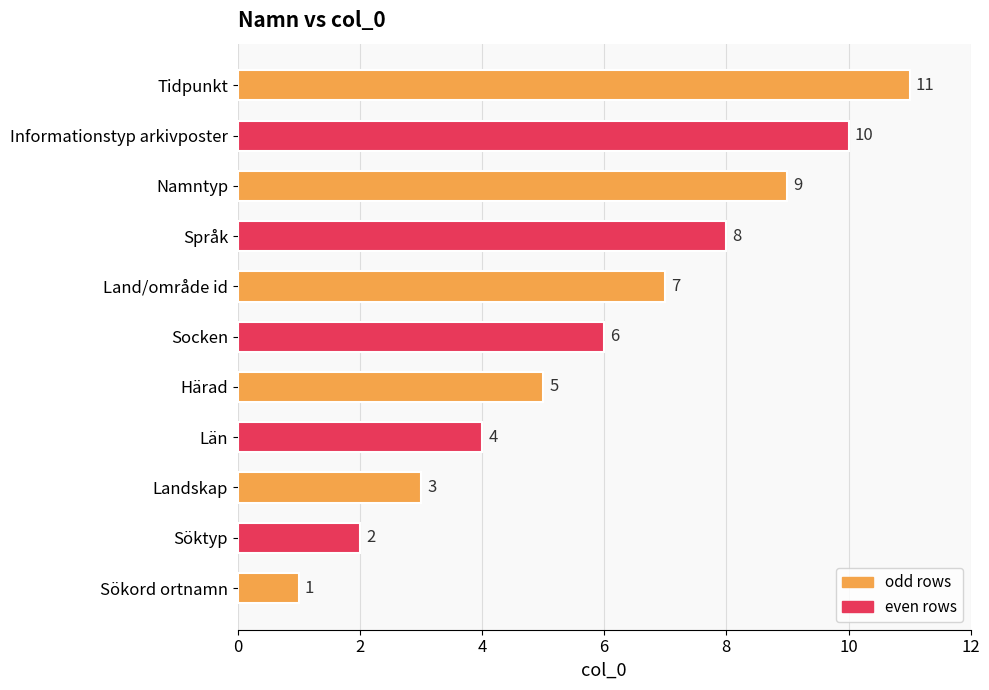

What is the average value?

6